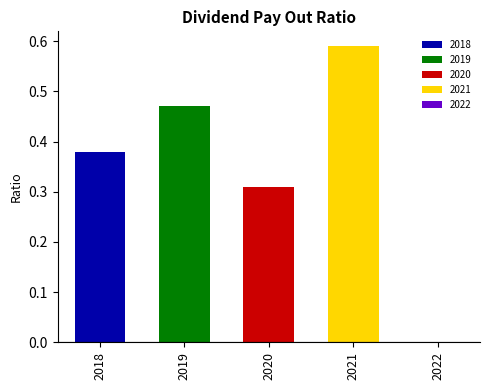

What is the change in value from 2019 to 2022?

-0.5